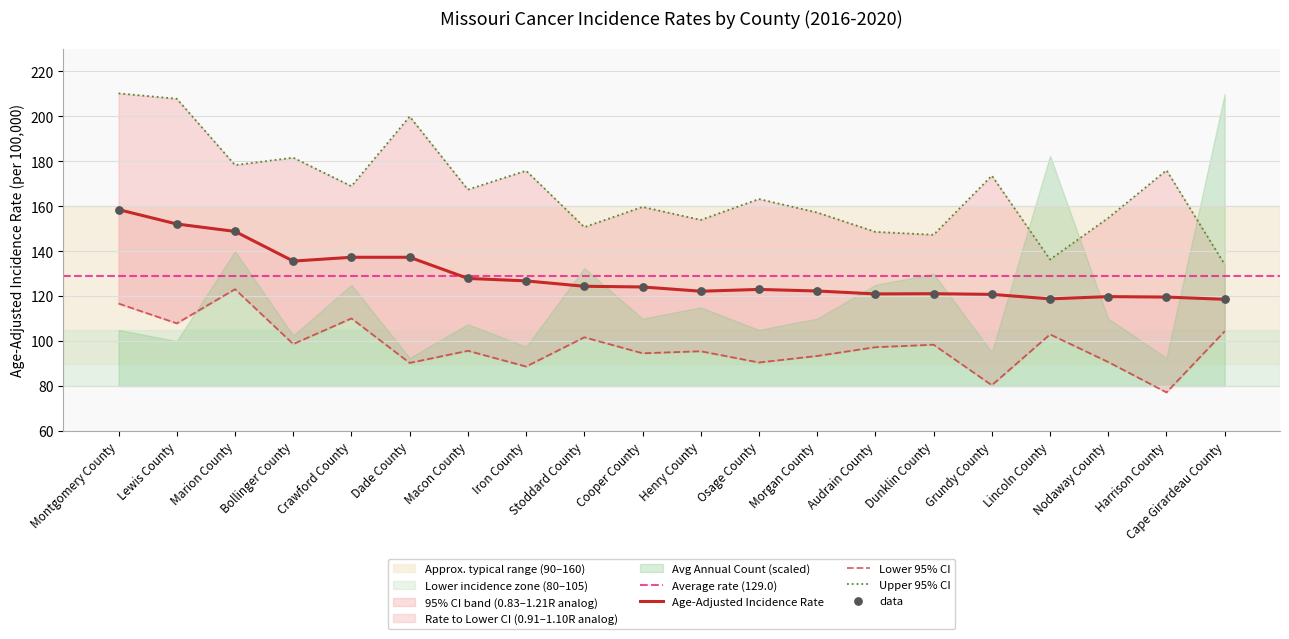

Which series has the largest total across all categories?

Upper 95% CI